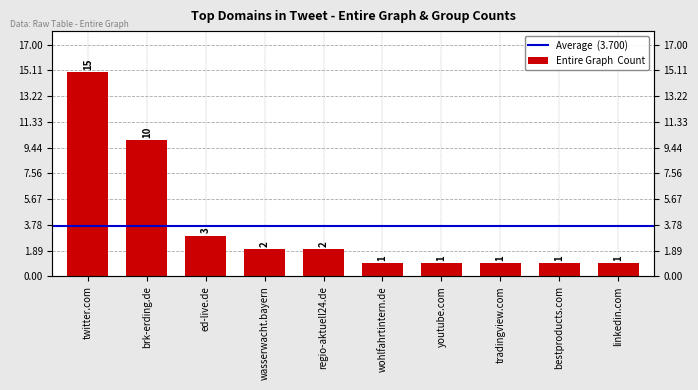

Between ed-live.de and wohlfahrtintern.de, which is larger?

ed-live.de